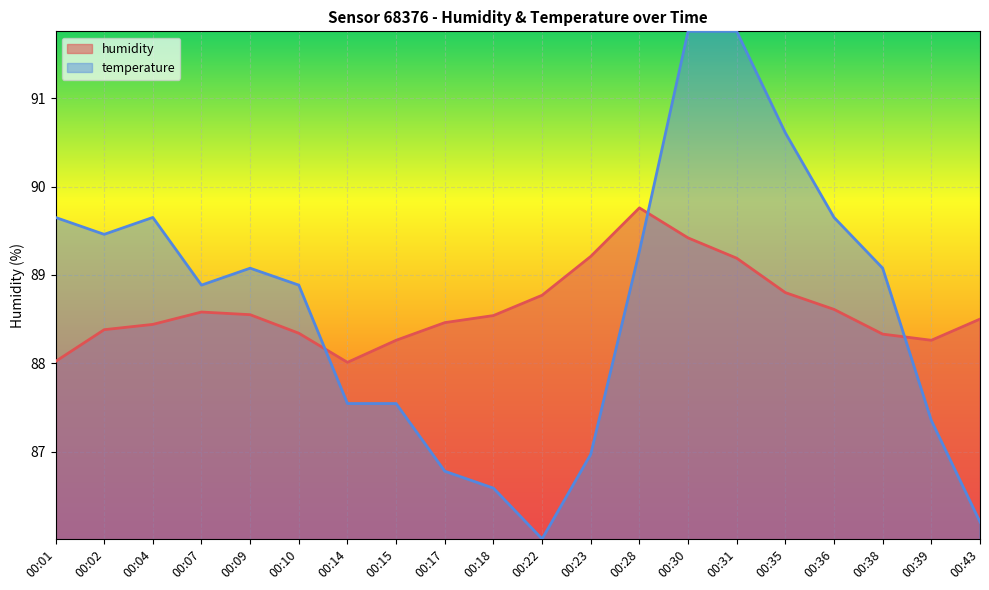

At which category does temperature reach its first local peak?

00:04